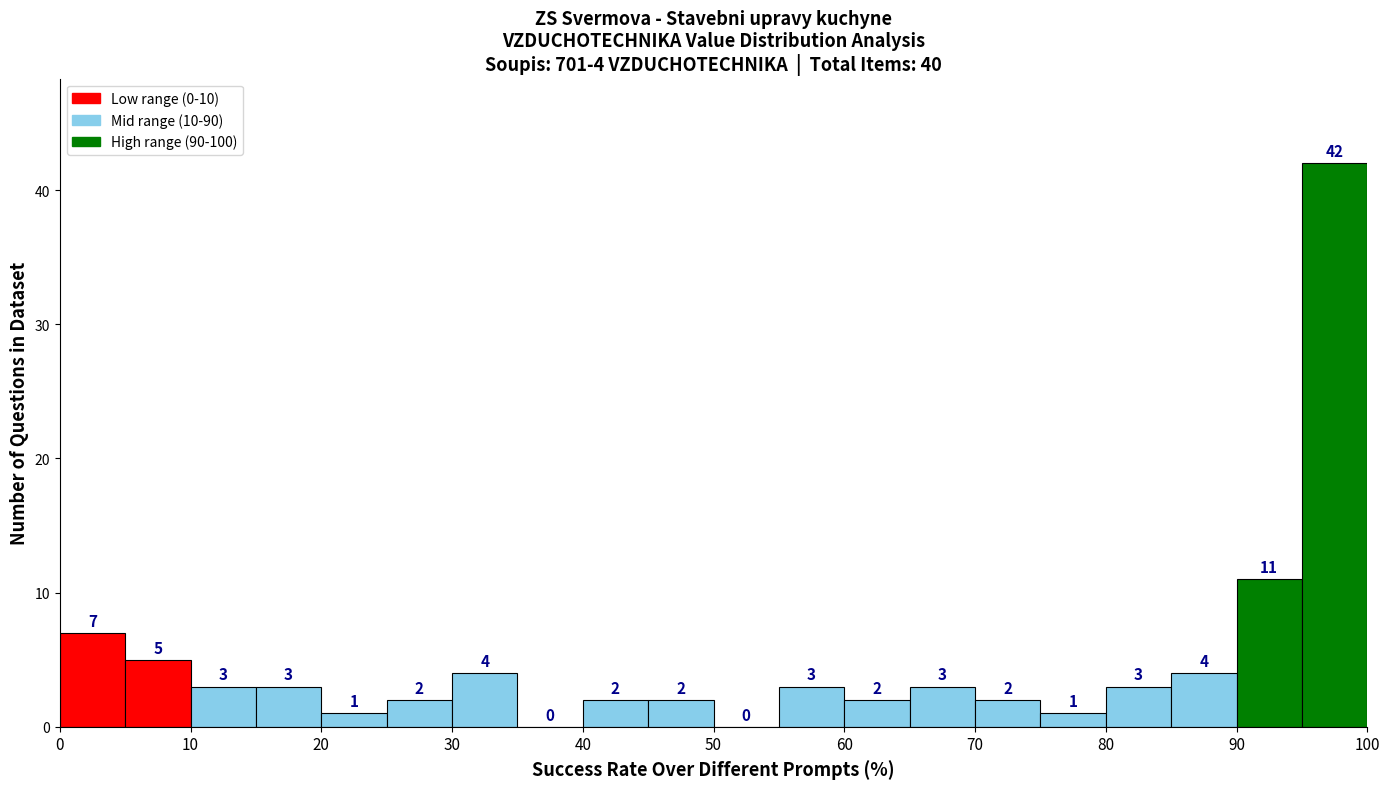

Which range on the x-axis has the tallest bar?

95 to 100